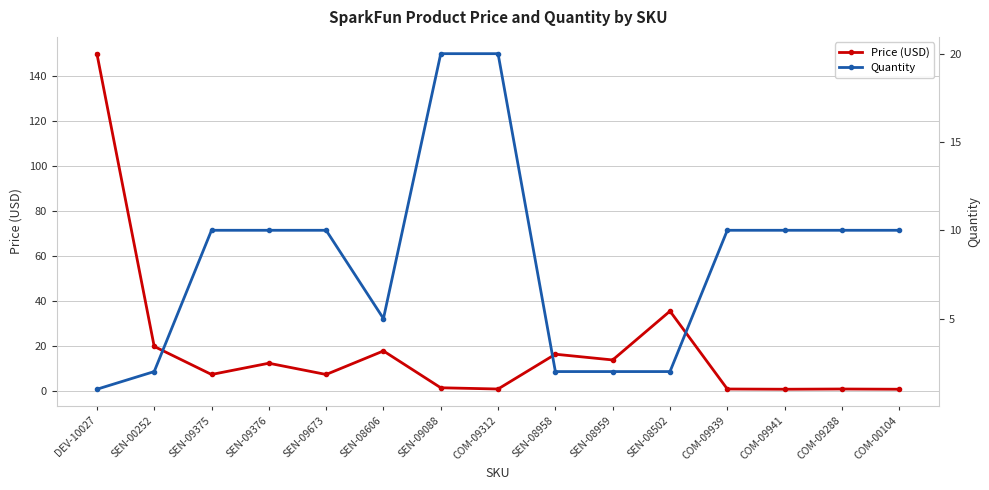

Which series has the widest spread of values?

Price (USD)